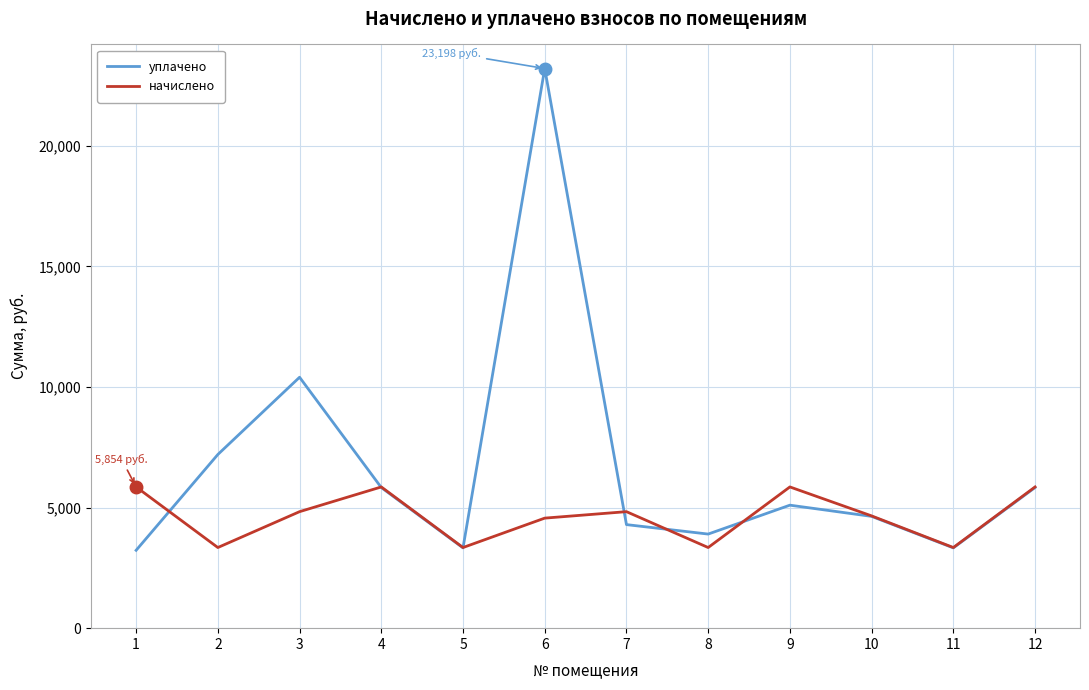

What is the average value of the уплачено series?

6689.1